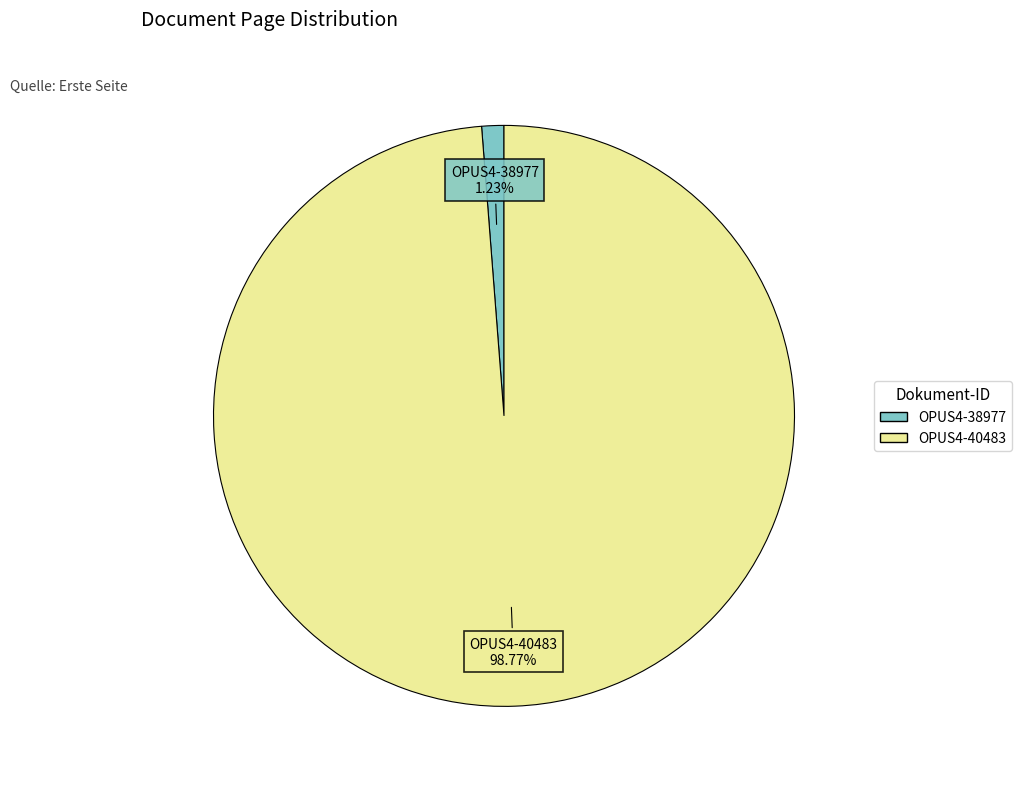

Count the number of slices in the pie.

2